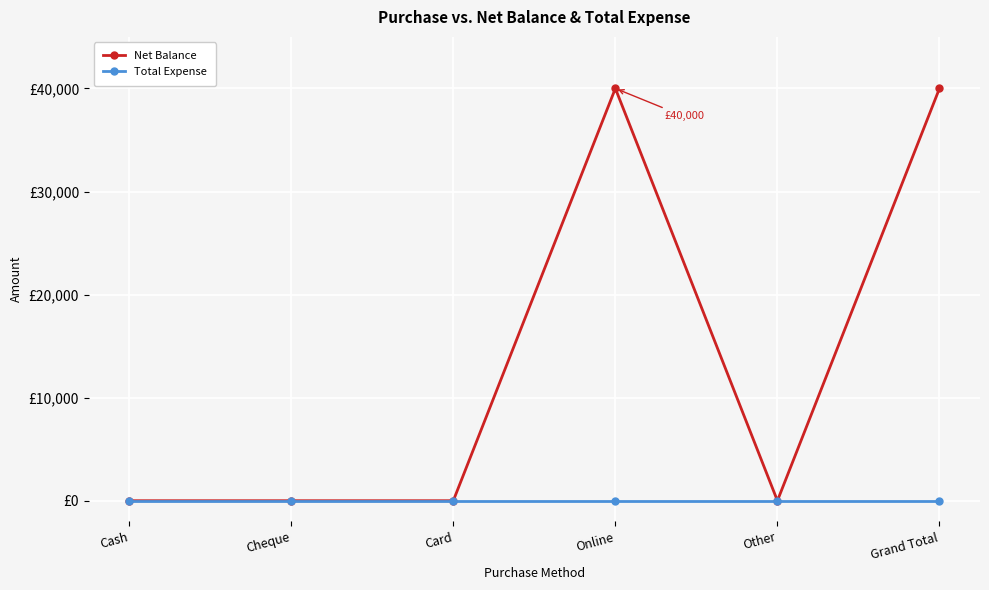

At Cash, list the series in order from largest to smallest.

Net Balance, Total Expense